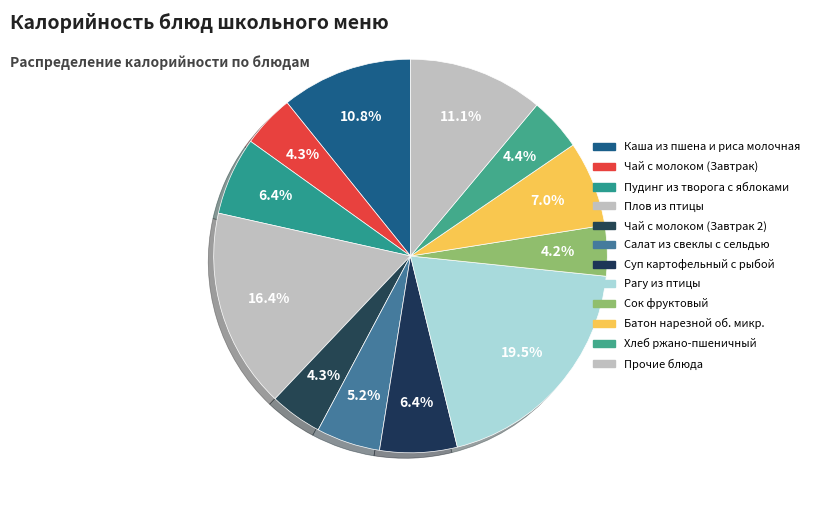

How many segments does this pie chart have?

12